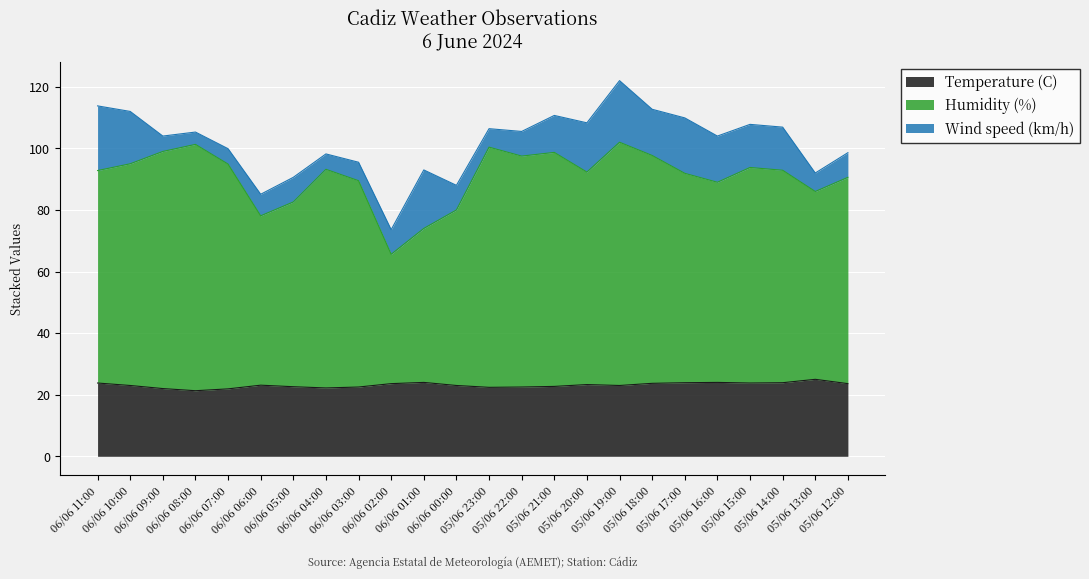

What is the maximum value for Temperature (C)?

25.0